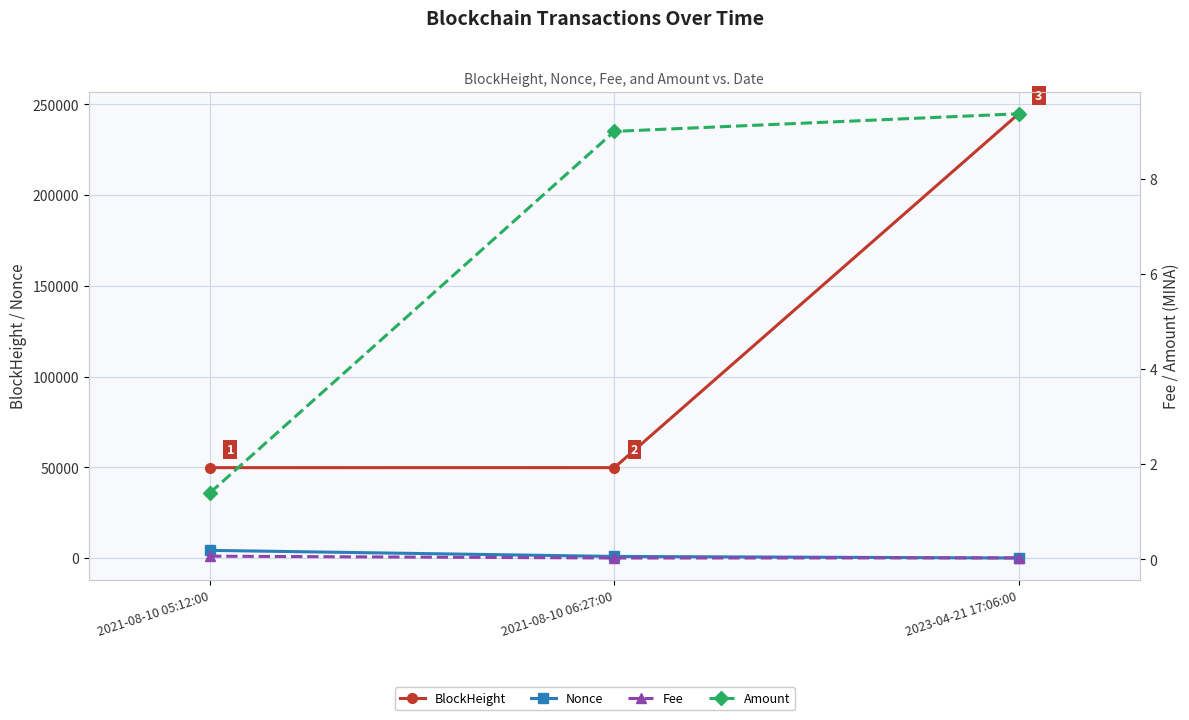

List the series in order of their peak value, lowest first.

Fee, Amount, Nonce, BlockHeight